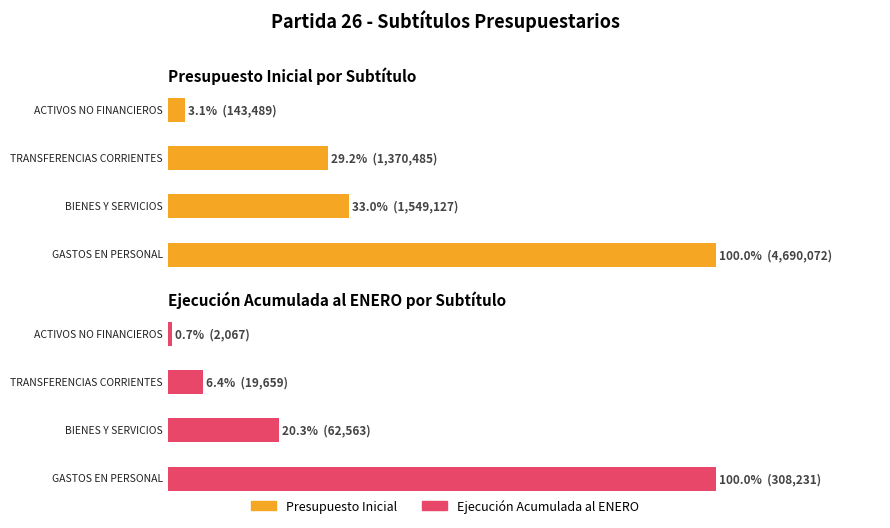

What is the lowest value of the Presupuesto Inicial series?

3.1